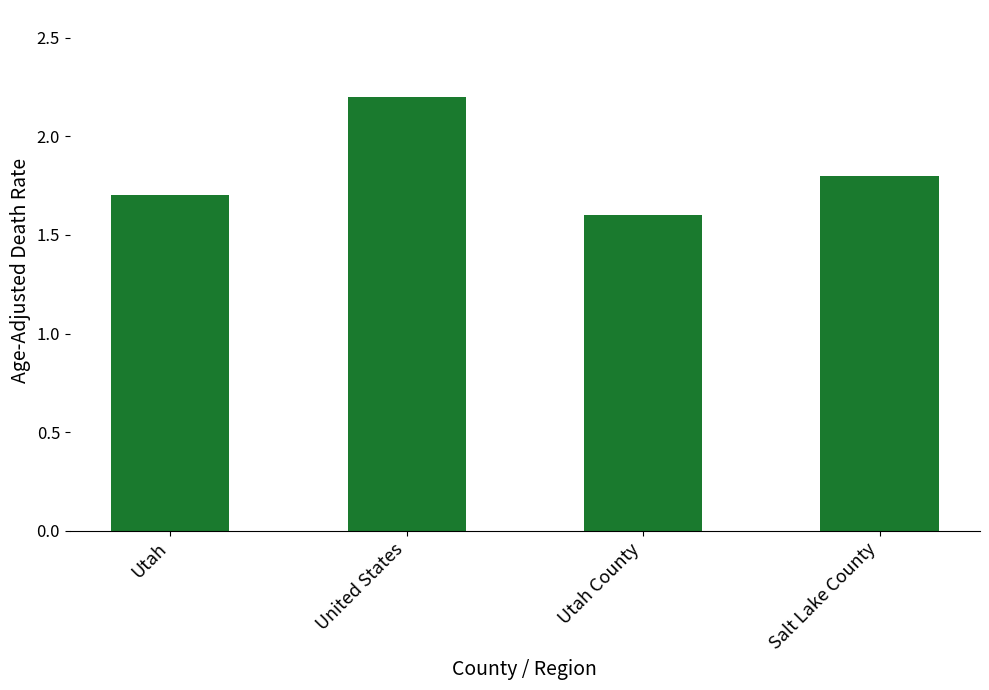

At which category does the chart reach its minimum across all series?

Utah County